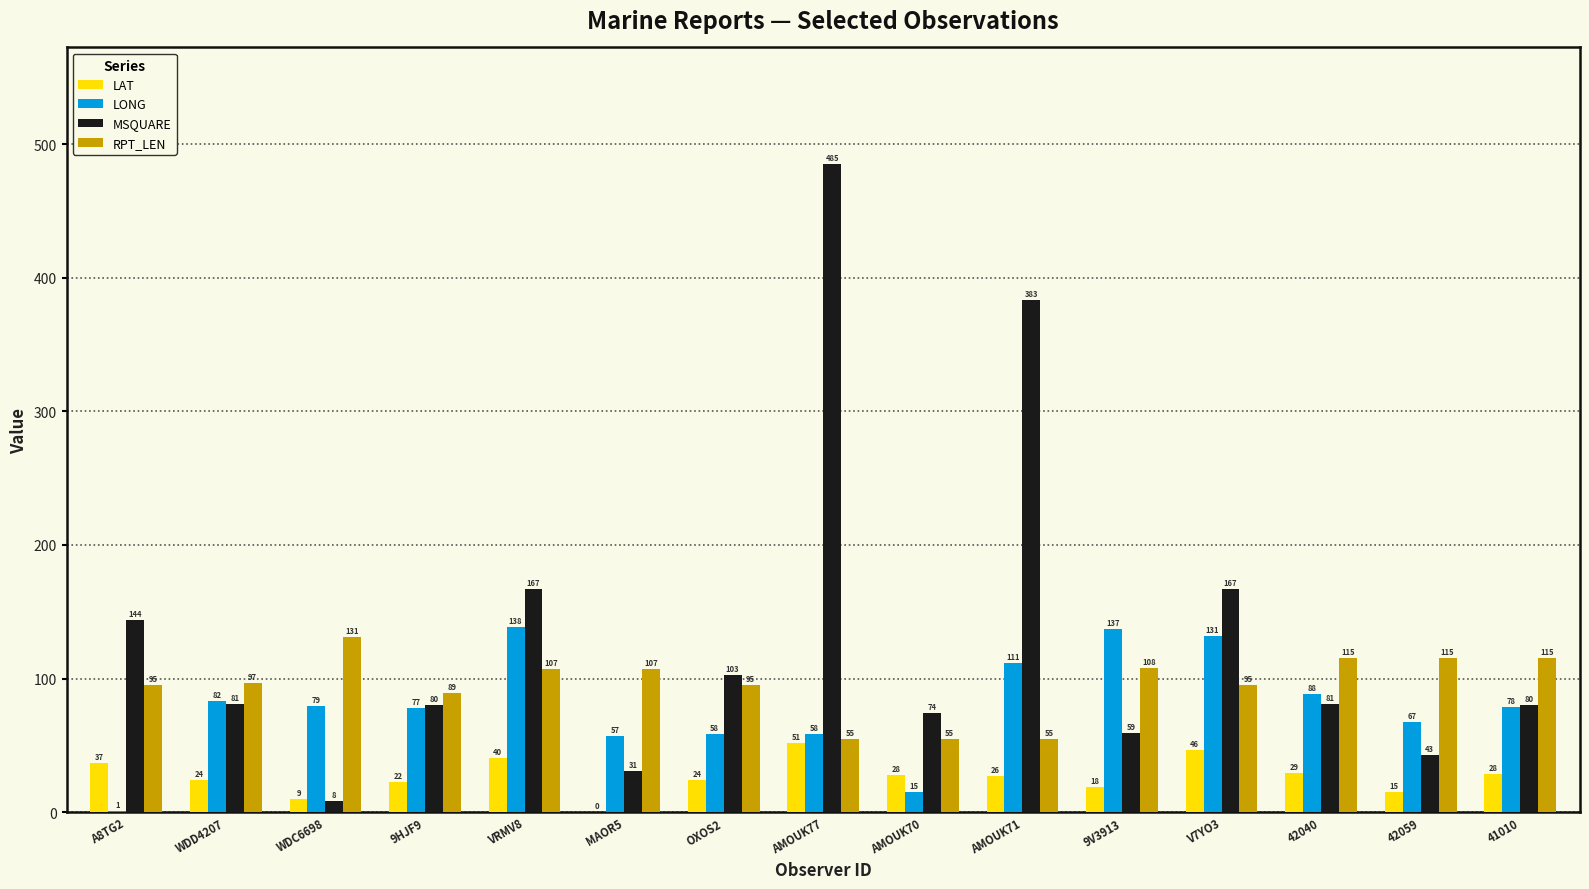

What is the sum of the RPT_LEN values at MAOR5 and OXOS2?

202.0